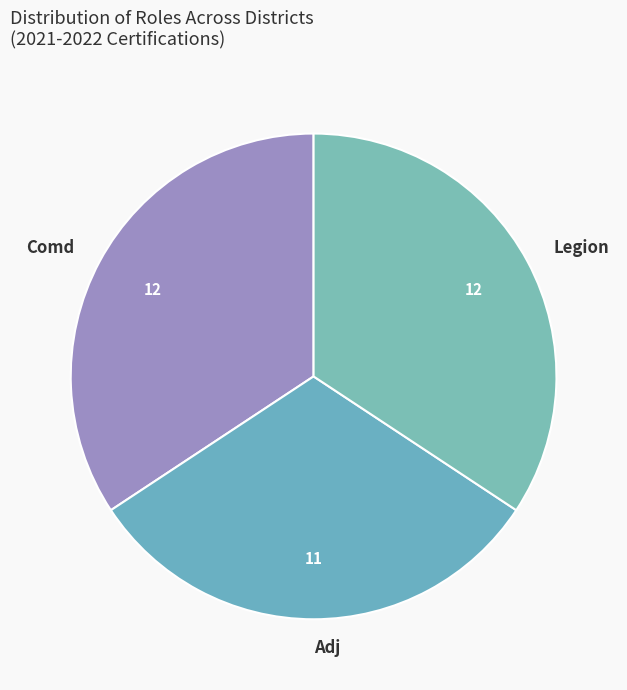

Does Adj represent more than half of the total?

No